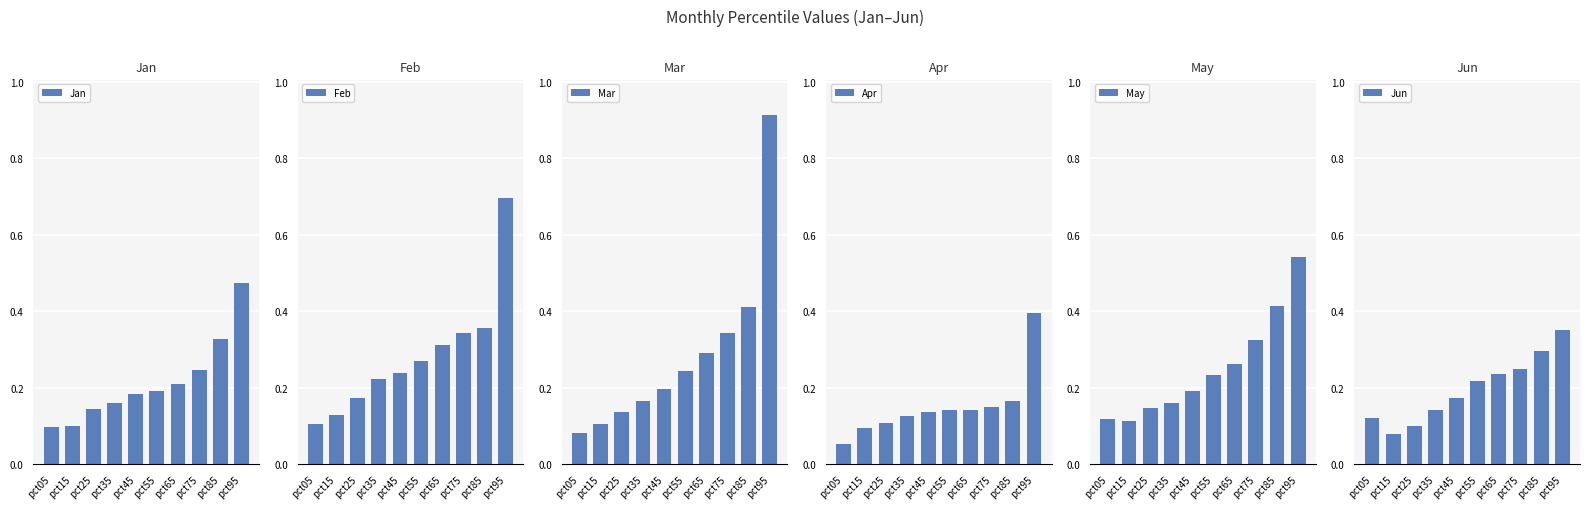

What are all the series names shown in the legend?

Jan, Feb, Mar, Apr, May, Jun